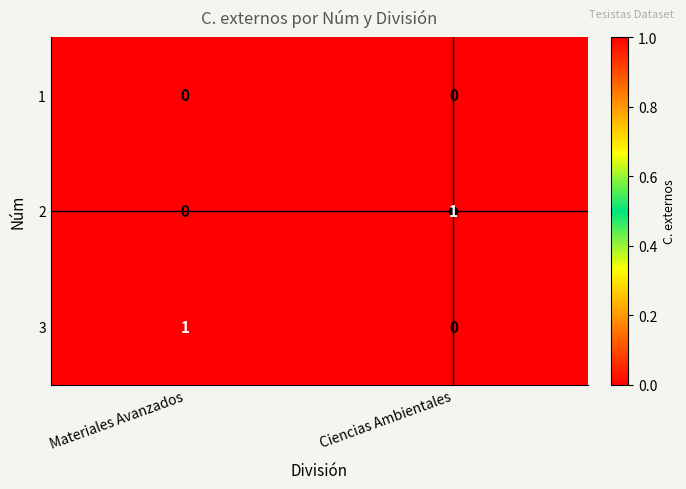

What is the spread (max minus min) of values at Materiales Avanzados?

1